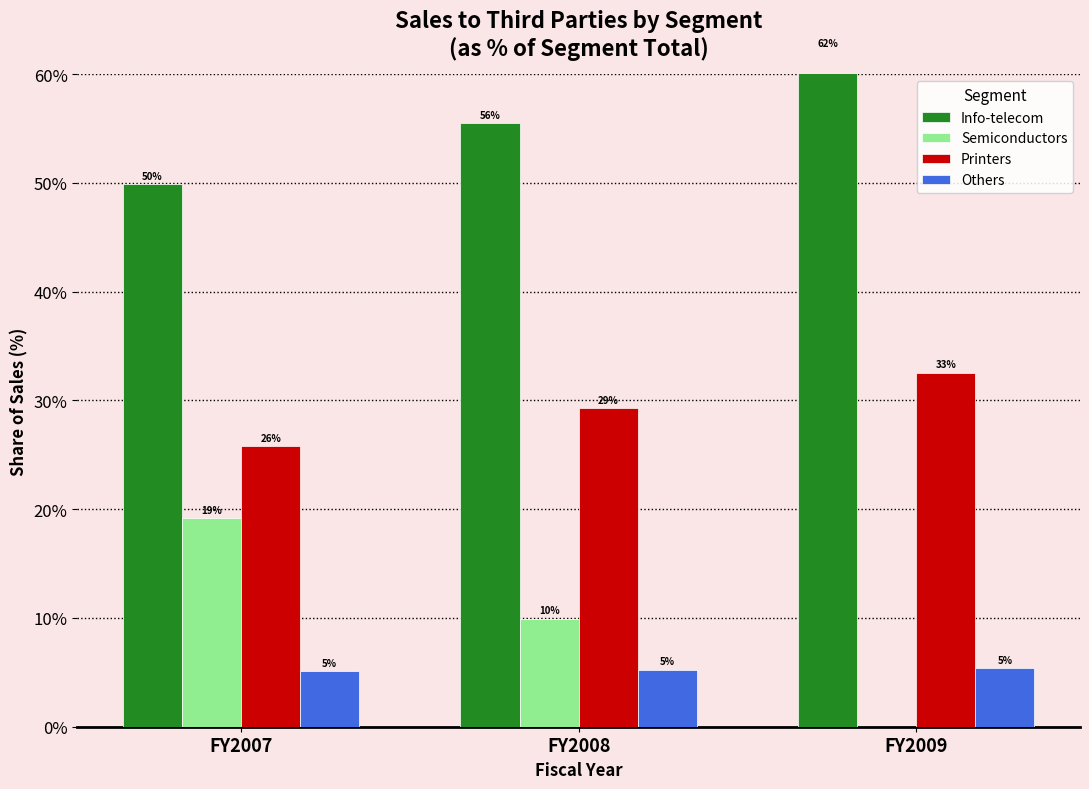

List the series in order of their peak value, highest first.

Info-telecom, Printers, Semiconductors, Others